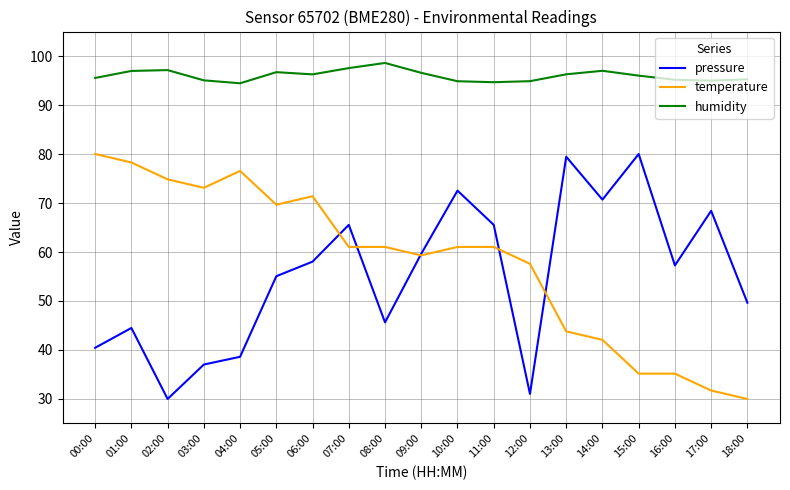

Which series changed the most between 04:00 and 08:00?

temperature